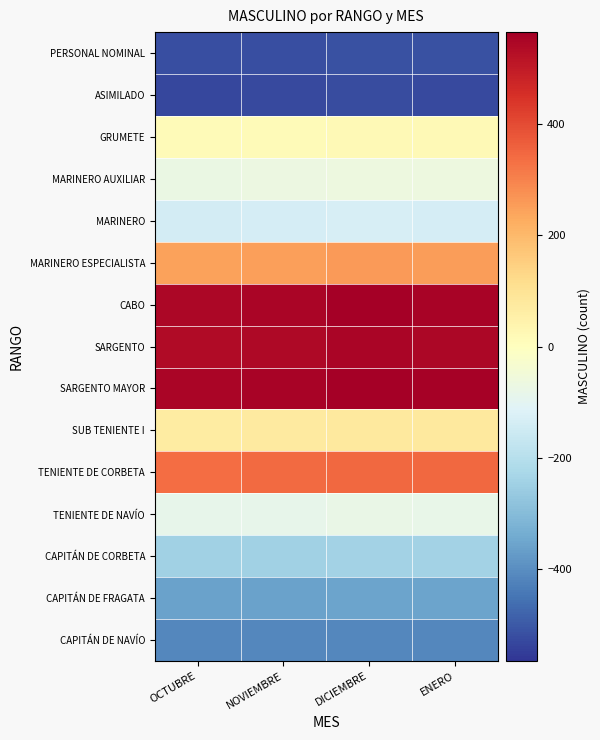

Reading left to right, extract all data points from this chart.

CAPITÁN DE NAVÍO: OCTUBRE=-415.3	NOVIEMBRE=-414.3	DICIEMBRE=-412.3	ENERO=-412.3
CAPITÁN DE FRAGATA: OCTUBRE=-360.3	NOVIEMBRE=-358.3	DICIEMBRE=-356.3	ENERO=-356.3
CAPITÁN DE CORBETA: OCTUBRE=-245.3	NOVIEMBRE=-244.3	DICIEMBRE=-241.3	ENERO=-242.3
TENIENTE DE NAVÍO: OCTUBRE=-88.3	NOVIEMBRE=-85.3	DICIEMBRE=-78.3	ENERO=-81.3
TENIENTE DE CORBETA: OCTUBRE=336.7	NOVIEMBRE=341.7	DICIEMBRE=347.7	ENERO=345.7
SUB TENIENTE I: OCTUBRE=66.7	NOVIEMBRE=71.7	DICIEMBRE=78.7	ENERO=75.7
SARGENTO MAYOR: OCTUBRE=551.7	NOVIEMBRE=556.7	DICIEMBRE=564.7	ENERO=560.7
SARGENTO: OCTUBRE=536.7	NOVIEMBRE=541.7	DICIEMBRE=549.7	ENERO=545.7
CABO: OCTUBRE=546.7	NOVIEMBRE=551.7	DICIEMBRE=565.7	ENERO=556.7
MARINERO ESPECIALISTA: OCTUBRE=246.7	NOVIEMBRE=251.7	DICIEMBRE=256.7	ENERO=254.7
MARINERO: OCTUBRE=-138.3	NOVIEMBRE=-135.3	DICIEMBRE=-128.3	ENERO=-133.3
MARINERO AUXILIAR: OCTUBRE=-73.3	NOVIEMBRE=-68.3	DICIEMBRE=-63.3	ENERO=-65.3
GRUMETE: OCTUBRE=14.7	NOVIEMBRE=16.7	DICIEMBRE=21.7	ENERO=19.7
ASIMILADO: OCTUBRE=-531.3	NOVIEMBRE=-529.3	DICIEMBRE=-525.3	ENERO=-527.3
PERSONAL NOMINAL: OCTUBRE=-518.3	NOVIEMBRE=-517.3	DICIEMBRE=-513.3	ENERO=-515.3